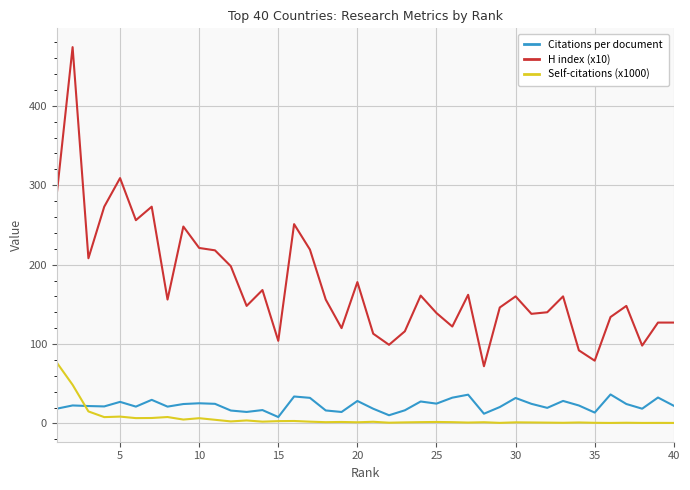

What is the difference between the maximum and minimum values in the Self-citations (x1000) series?

76.0